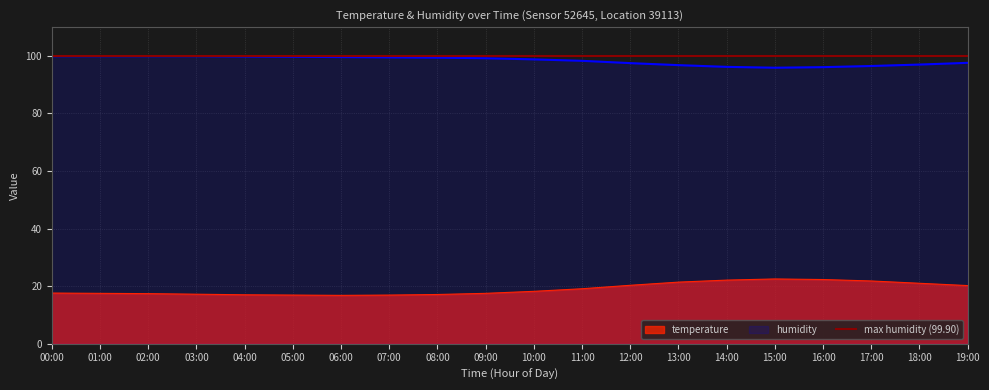

What position from the left is 11:00?

12